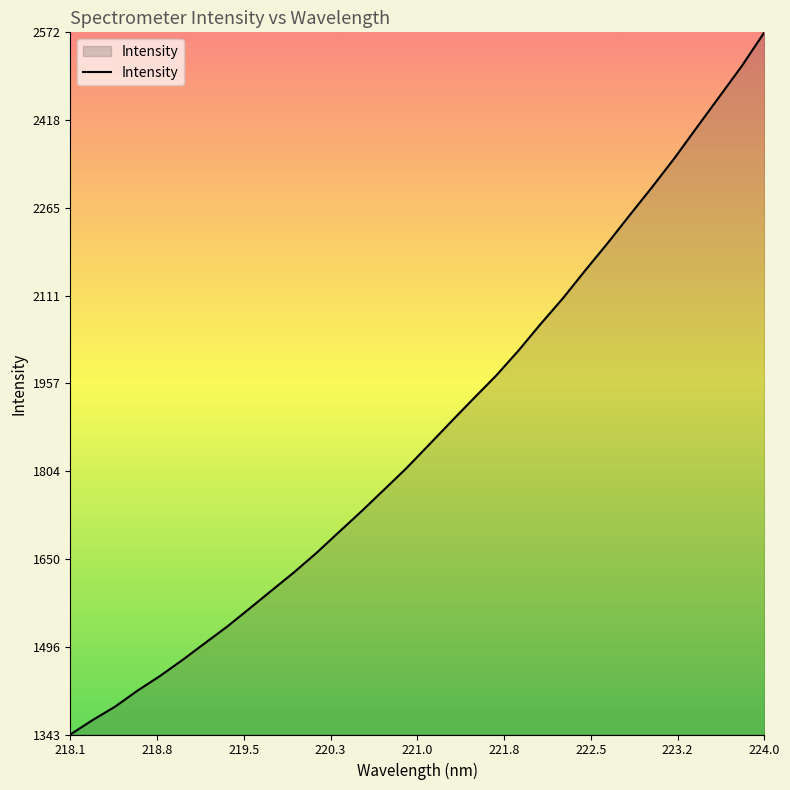

What is the difference between the maximum and minimum values?

1229.4